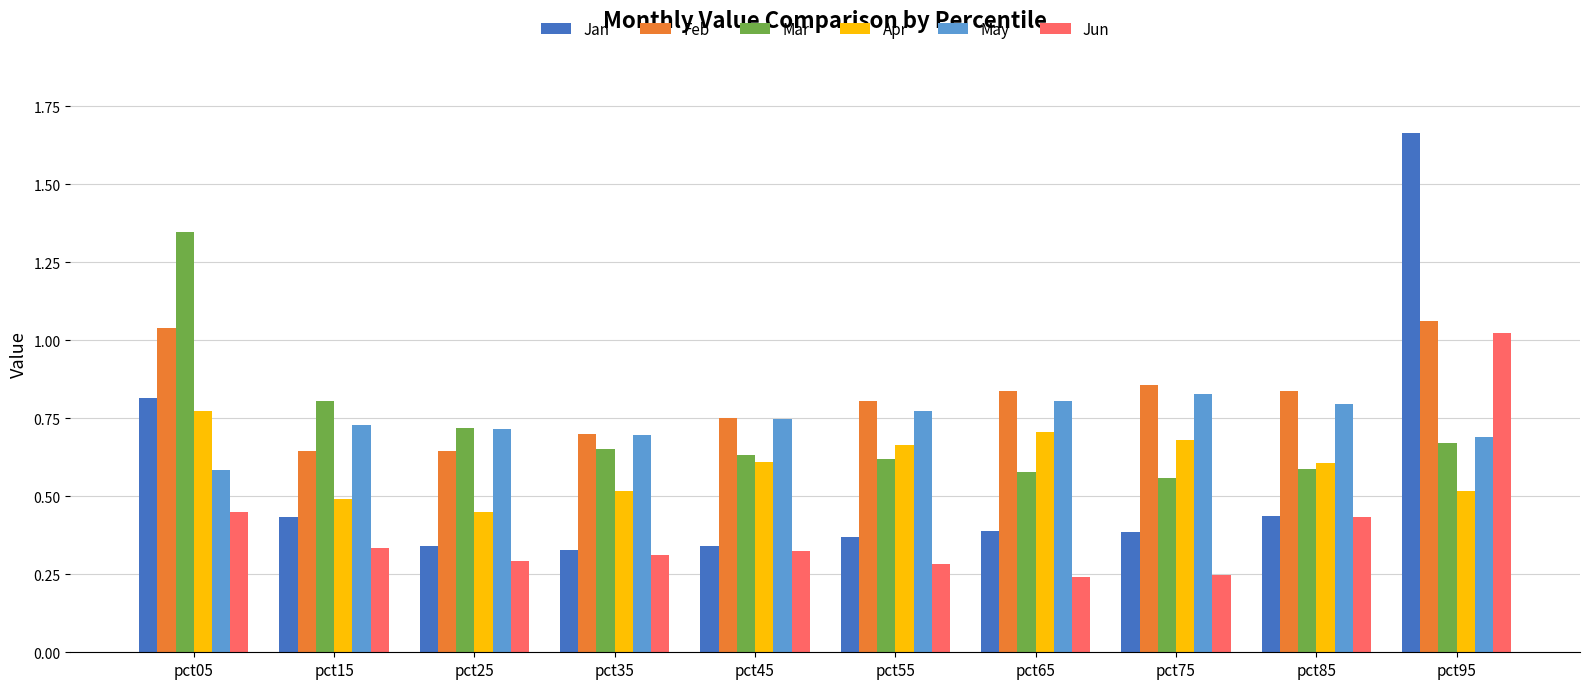

Which series has the widest spread of values?

Jan